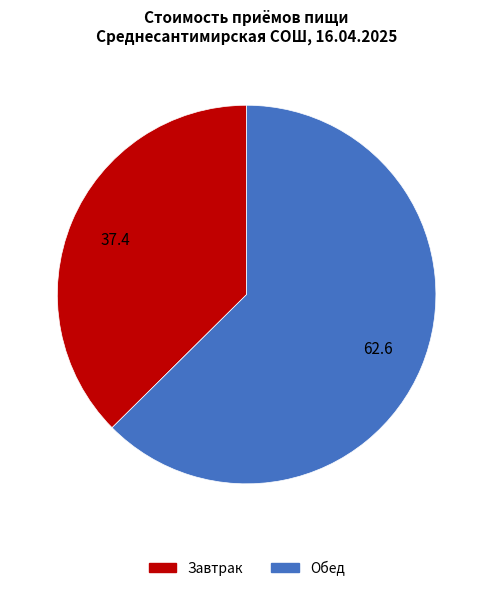

Is there a majority slice in this chart?

Yes